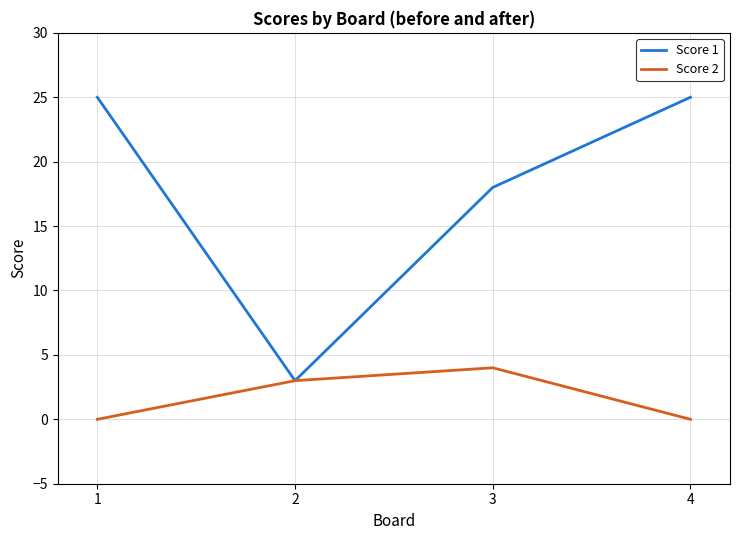

How many series are shown in this chart?

2